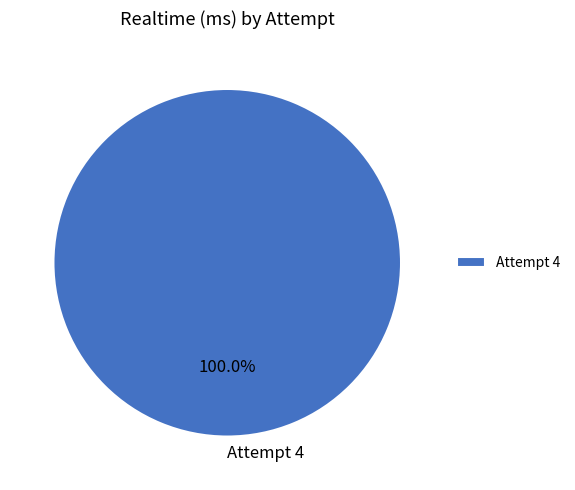

Rank the categories by value from lowest to highest.

Attempt 4